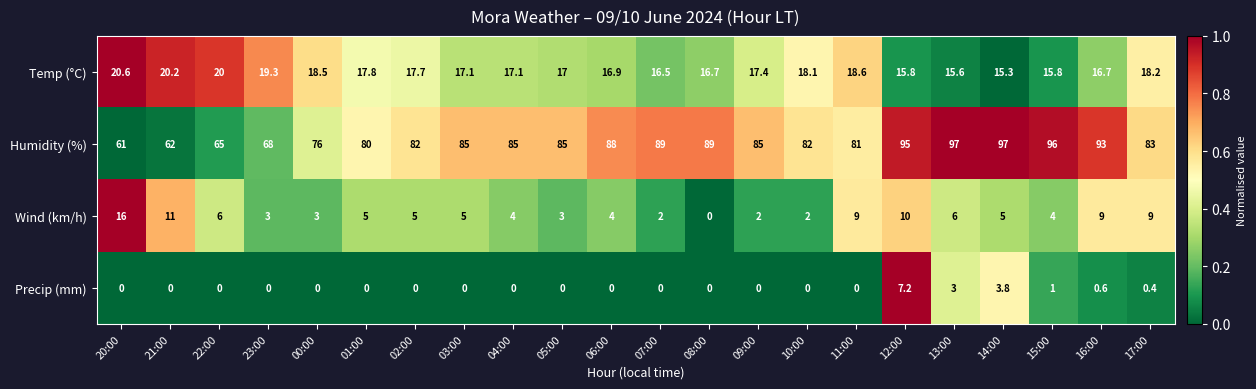

What value does the Temp (°C) series have at 17:00?

18.2